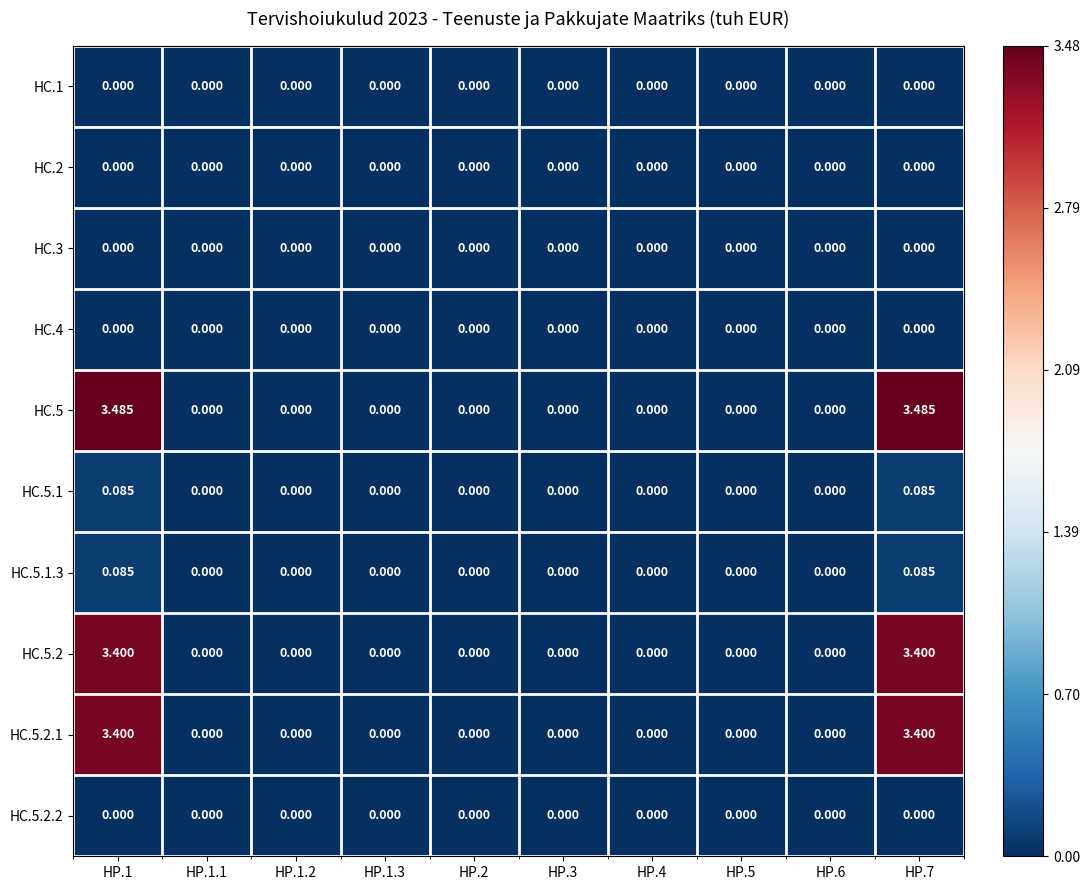

Is the value of HC.5.1.3 at HP.7 greater than the value of HC.5.1 at HP.4?

Yes